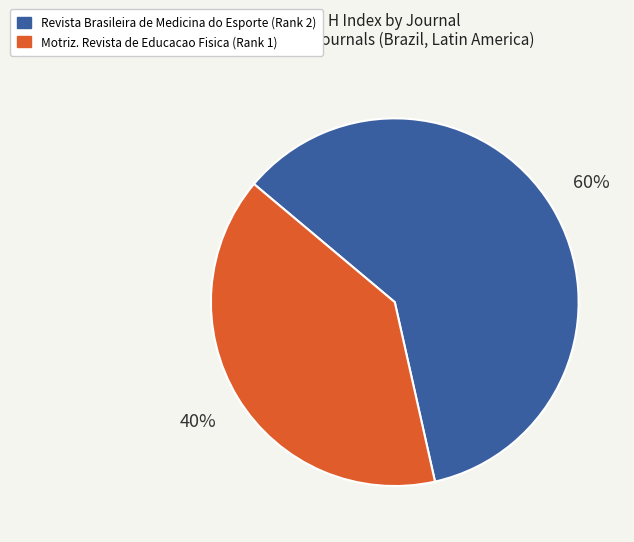

Is the sum of Revista Brasileira de Medicina do Esporte (Rank 2) and Motriz. Revista de Educacao Fisica (Rank 1) greater than half?

Yes